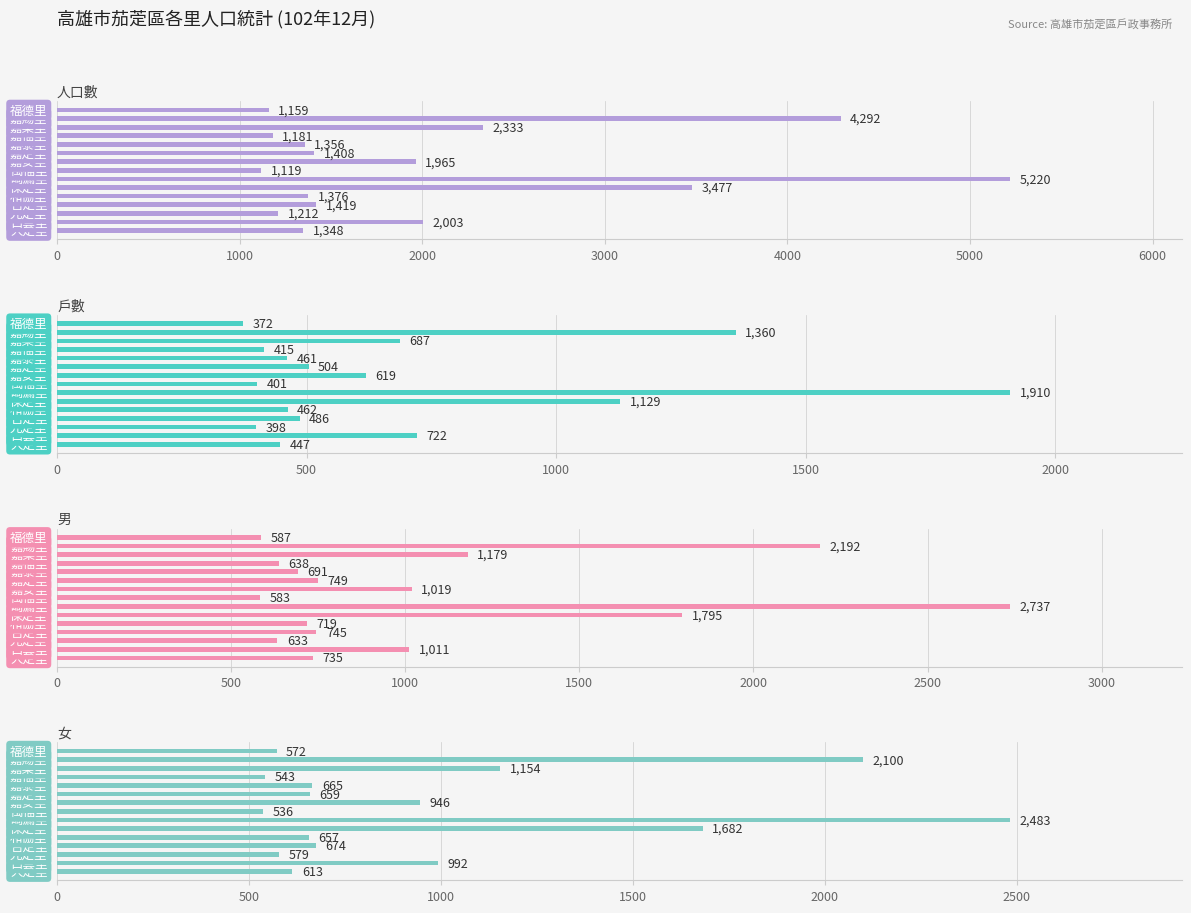

True or false: 女 has a value of 1001 at 0.

False